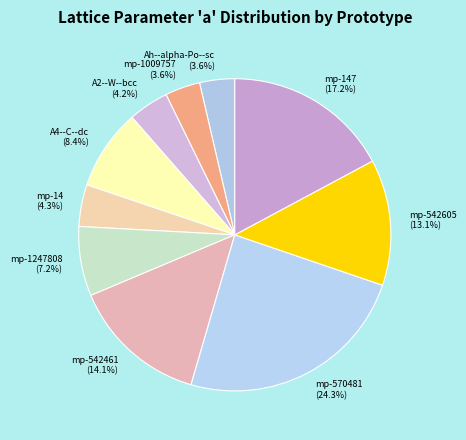

Which slice is the largest?

mp-570481